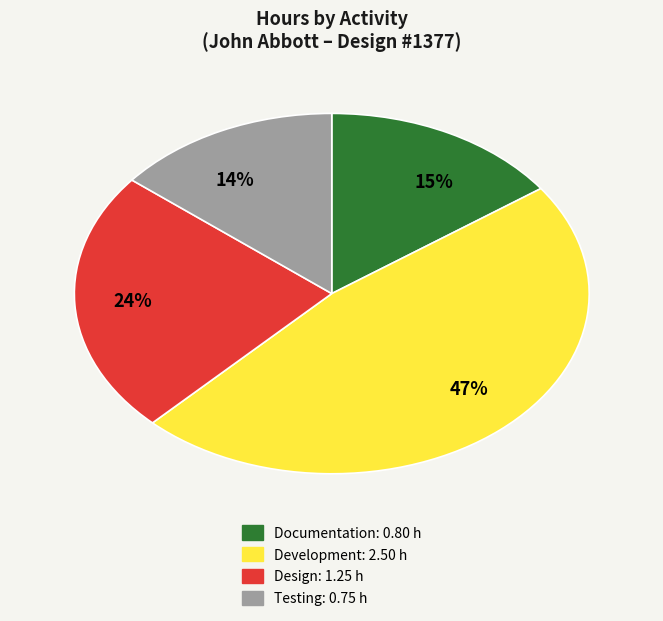

Count the number of slices in the pie.

4